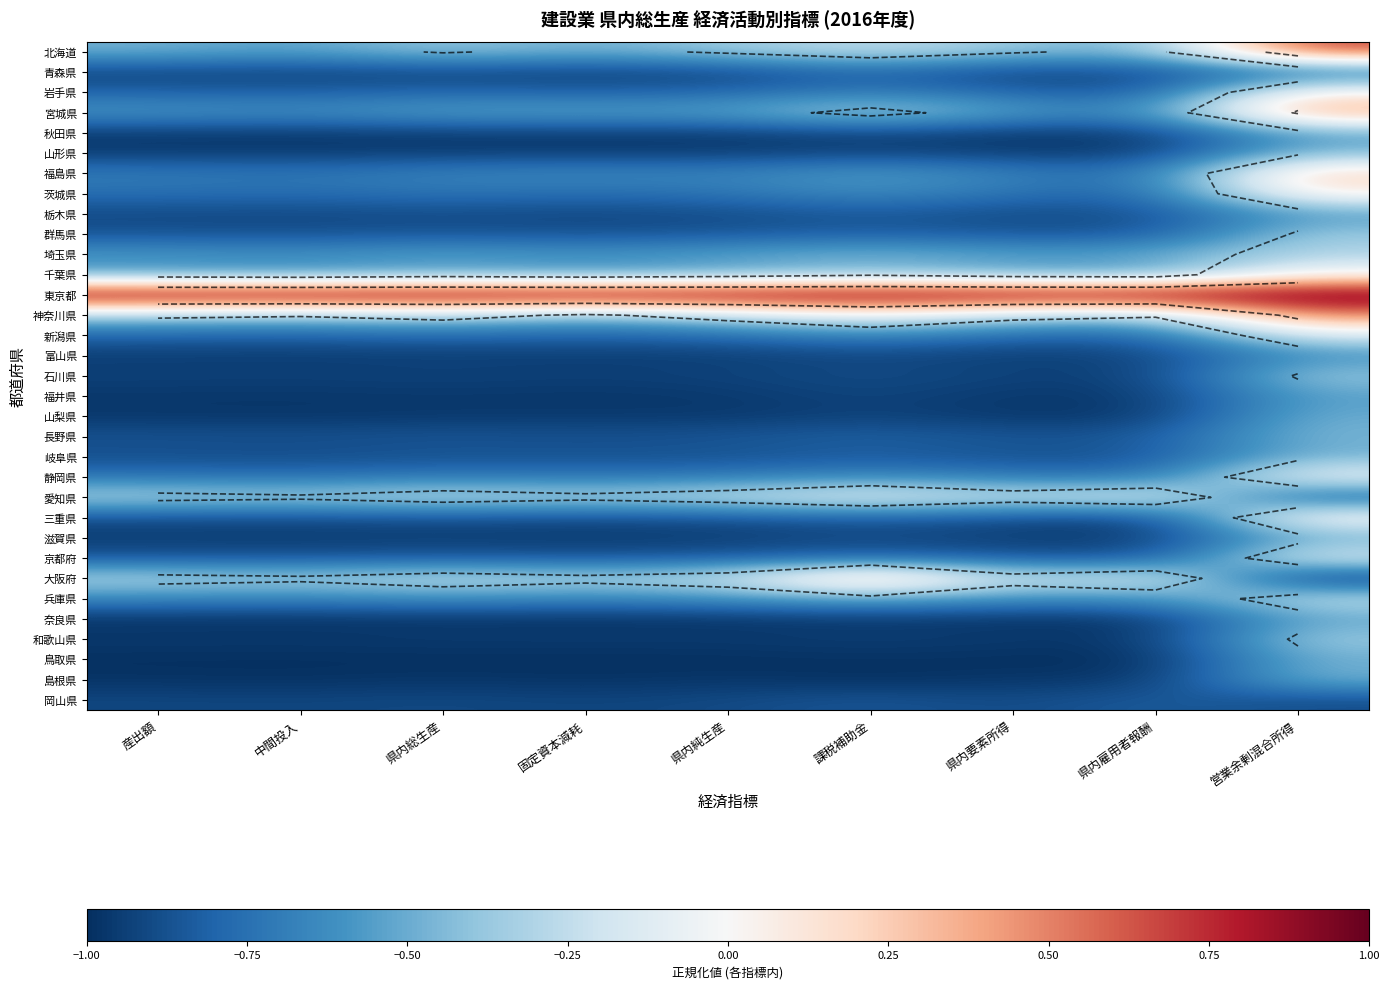

What value does the 長野県 series have at 県内要素所得?

-0.9